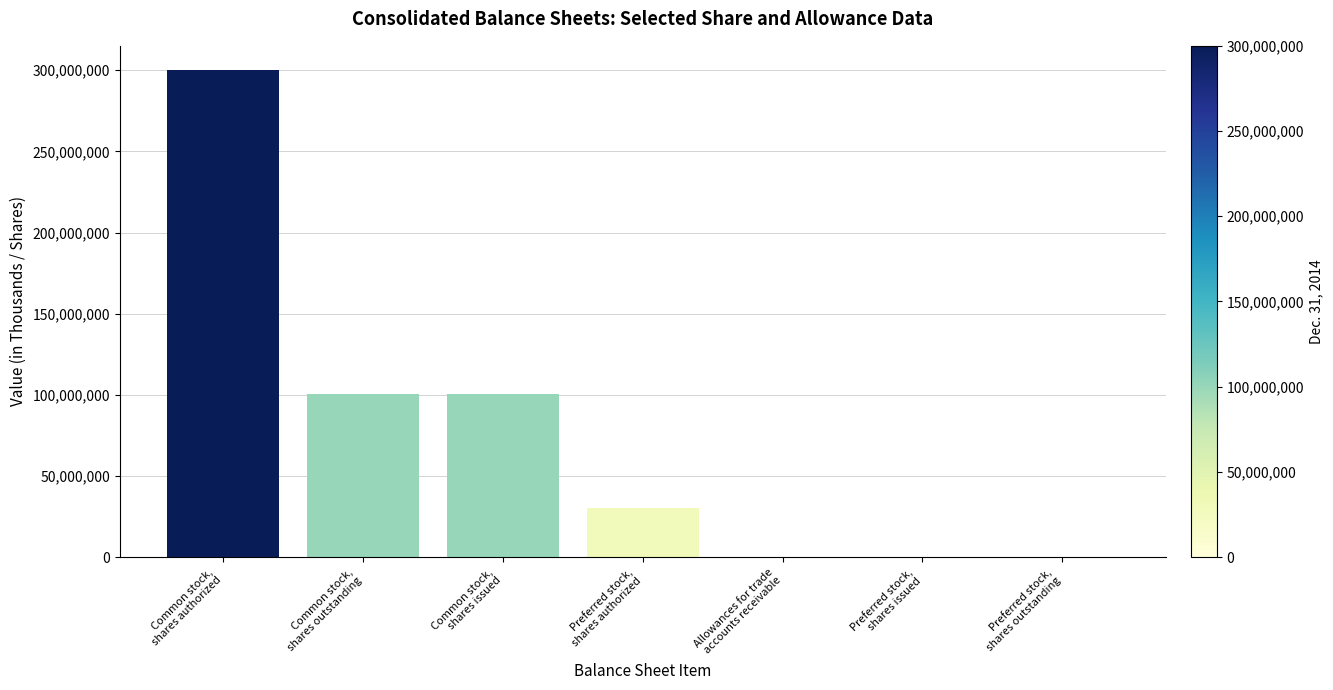

What is the sum of all values?

531214547